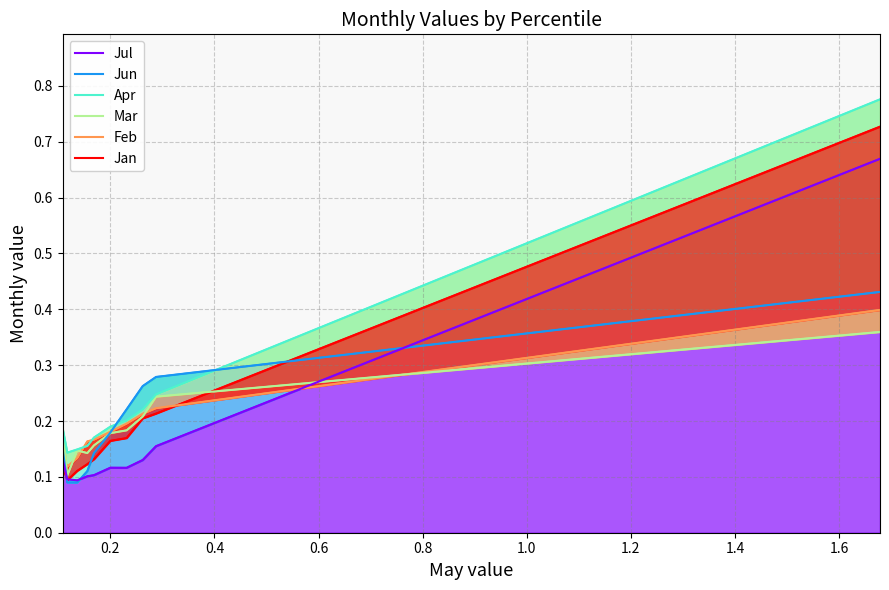

After their last crossing, which series has the higher values: Jul or Feb?

Jul